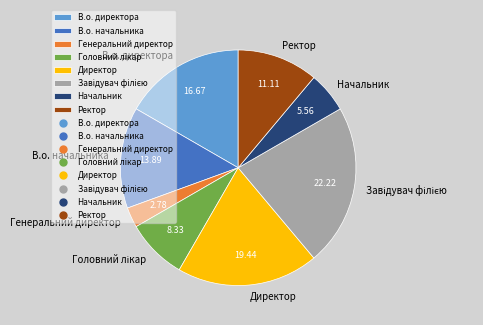

Is it true that Директор is 9% of the pie?

False